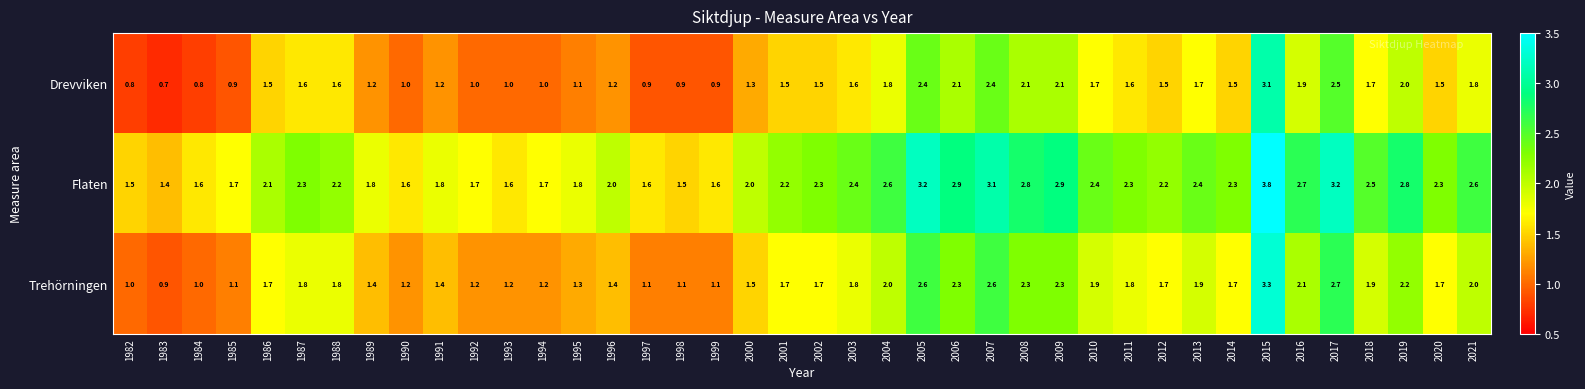

What is the greatest value displayed?

3.8